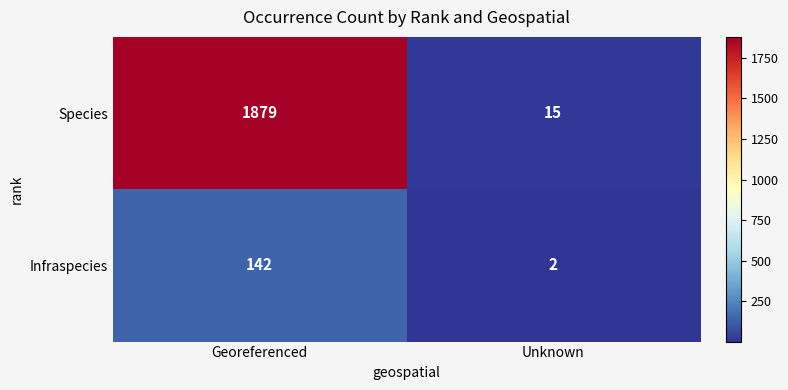

True or false: Species has a value of 6 at Unknown.

False